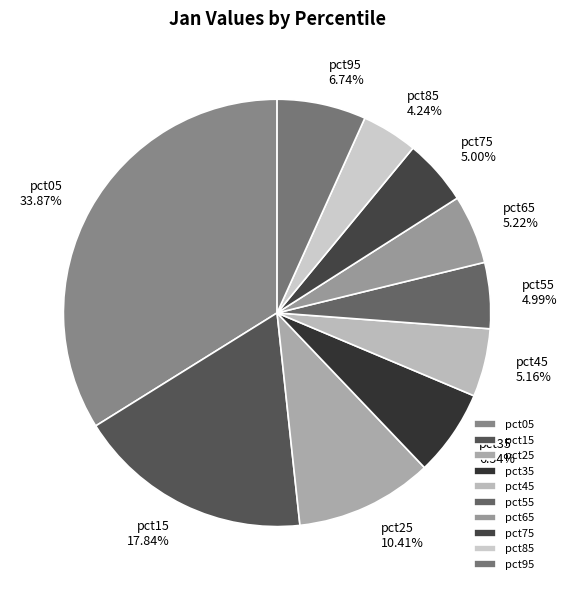

Count the number of slices in the pie.

10